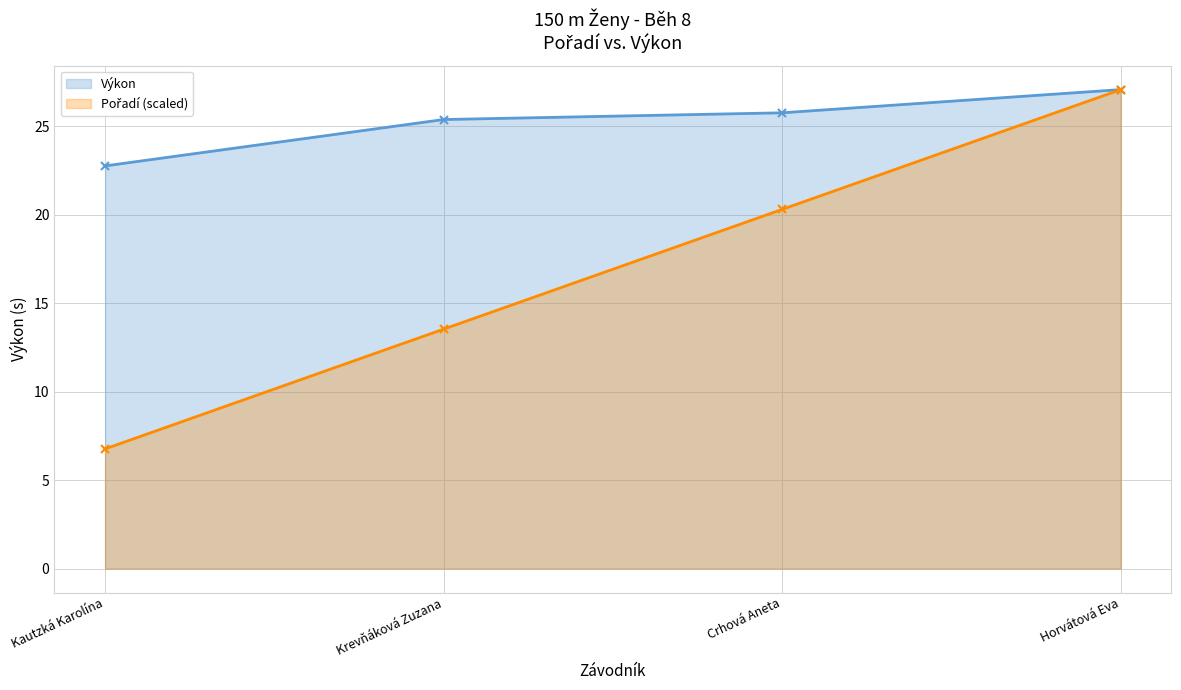

Which label corresponds to the largest value in the chart?

Horvátová Eva